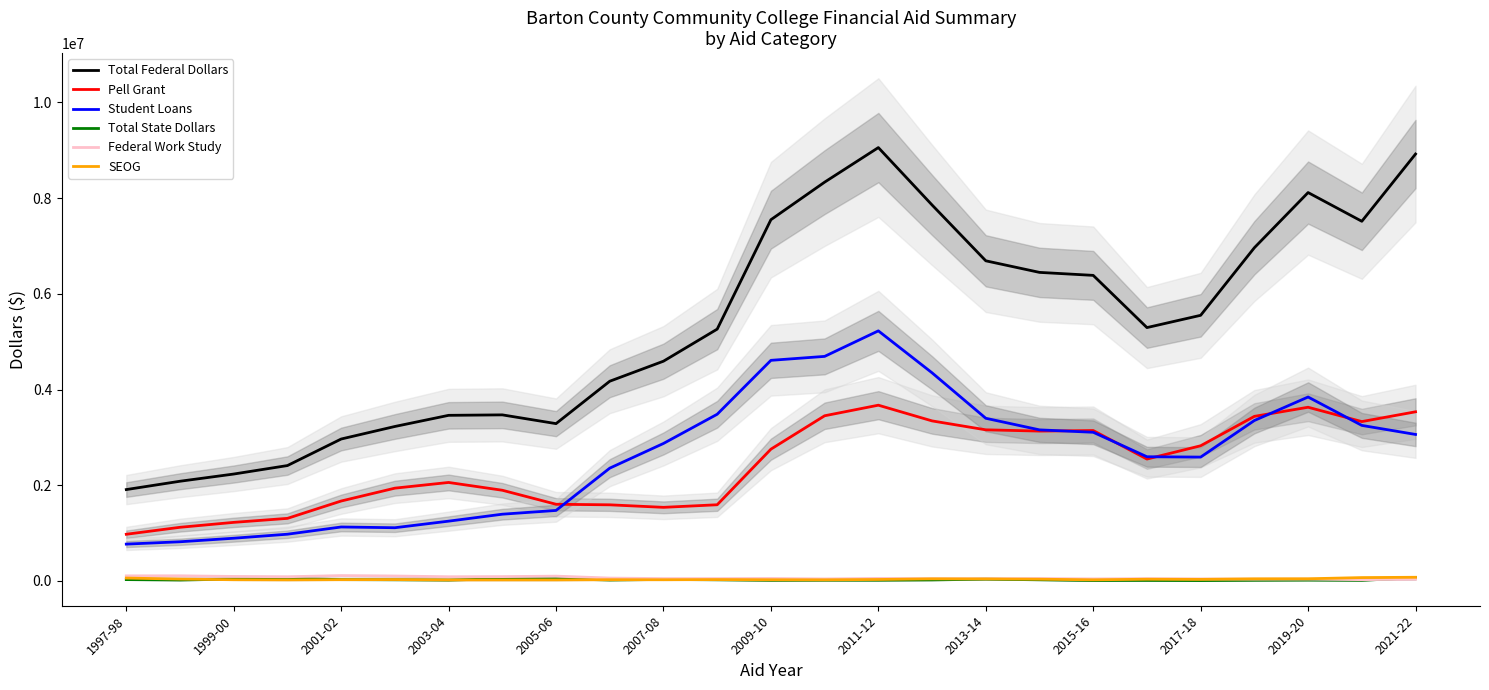

At which category does Total Federal Dollars reach its first local valley?

2005-06